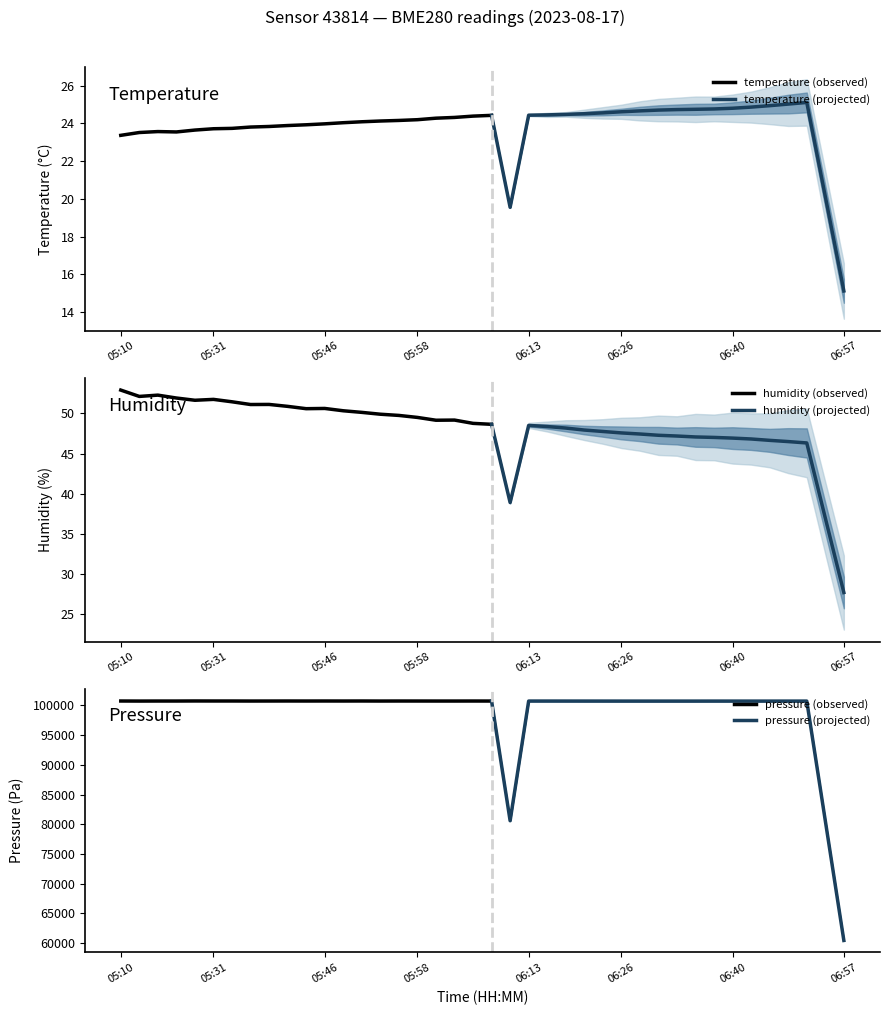

Is it true that pressure equals 68400.2 at 05:23?

False